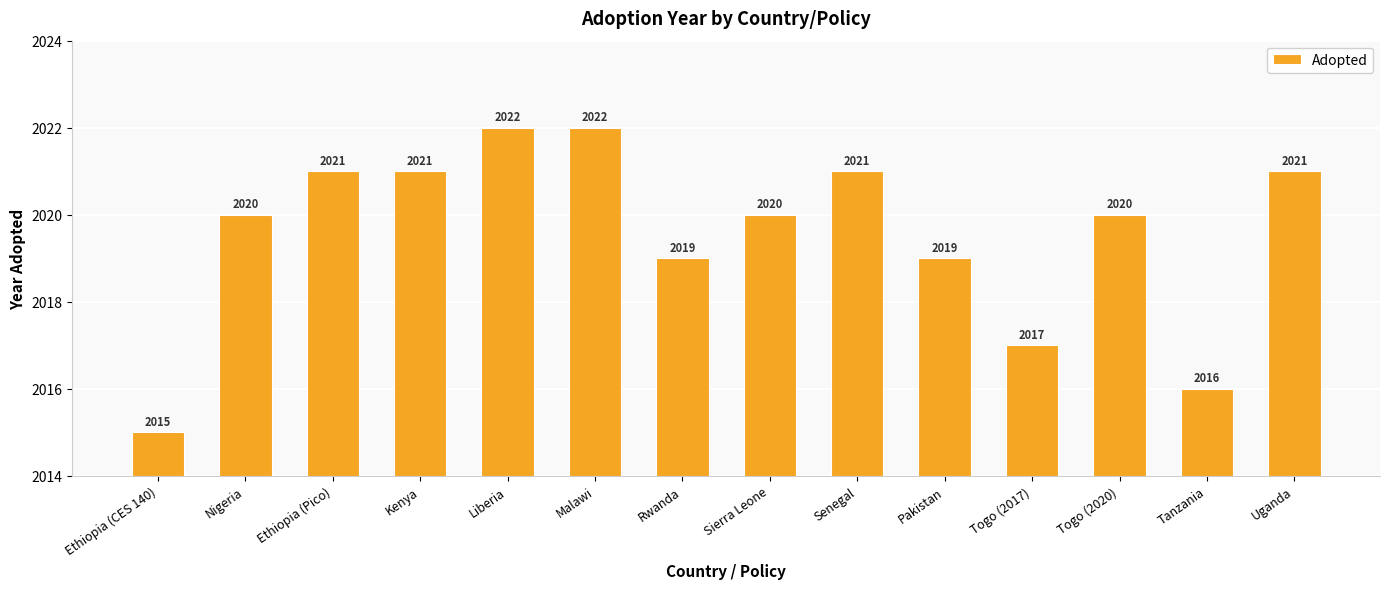

How many data points are less than 2020?

5